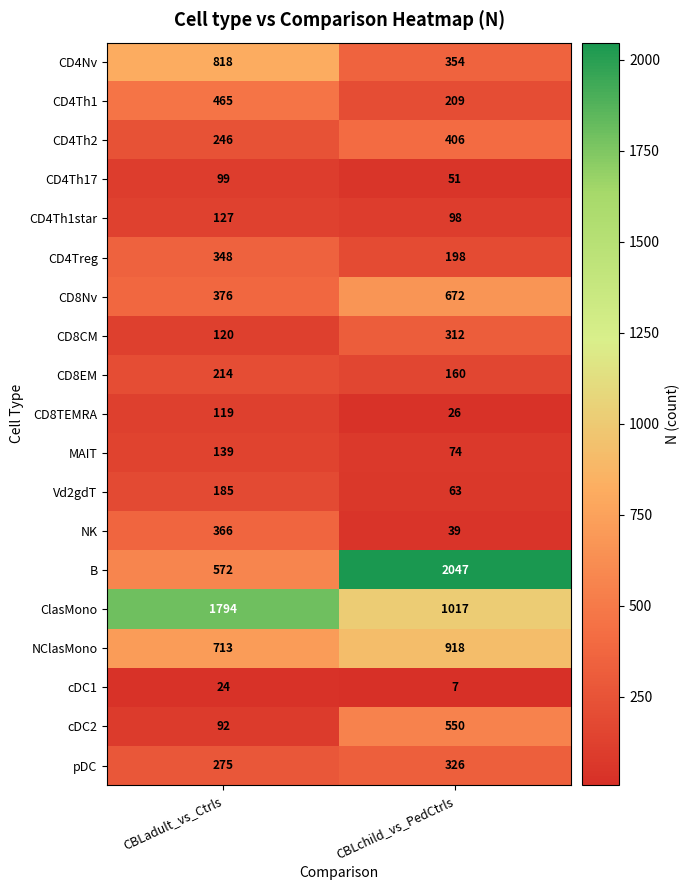

Where is pDC nearest to the value 300?

CBLadult_vs_Ctrls